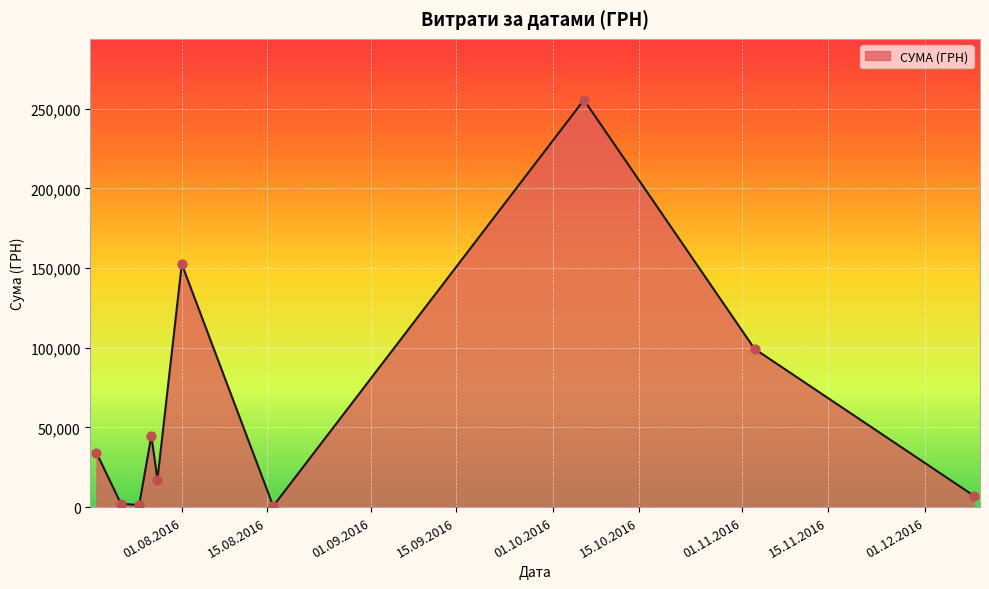

What is the difference between the maximum and minimum values?

254950.2